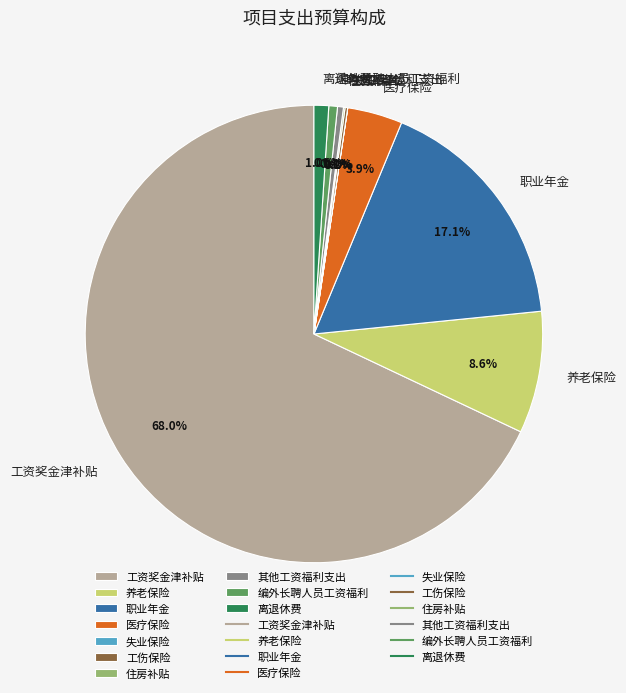

Which category has the biggest portion of the pie?

工资奖金津补贴